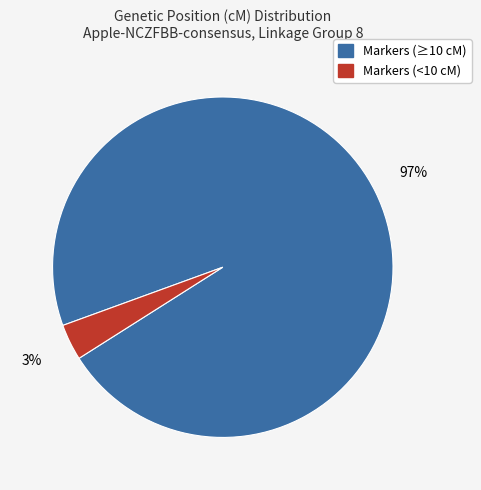

Count the number of slices in the pie.

2